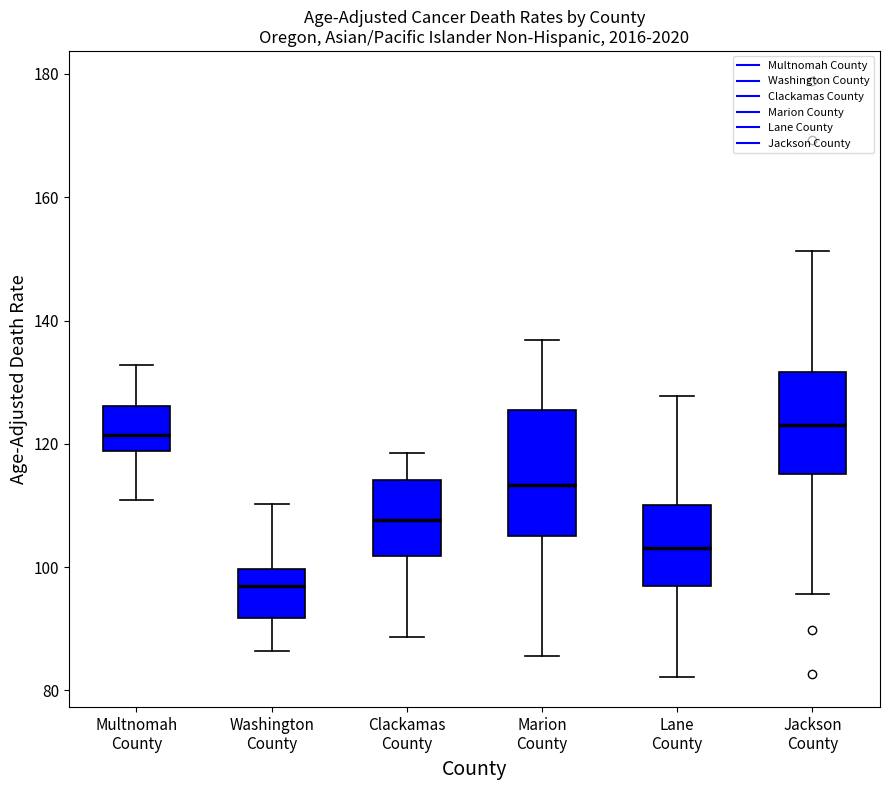

Reading left to right, read every box against the y-axis: the position of its median line, the range the box covers, and the ends of its whiskers. The values are not printed on the chart, so give them approximately, as read against the axis.

Multnomah County: median 122, box 118 to 126, whiskers 110 to 132
Washington County: median 96, box 92 to 100, whiskers 86 to 110
Clackamas County: median 108, box 102 to 114, whiskers 88 to 118
Marion County: median 114, box 106 to 126, whiskers 86 to 136
Lane County: median 104, box 96 to 110, whiskers 82 to 128
Jackson County: median 124, box 116 to 132, whiskers 96 to 152